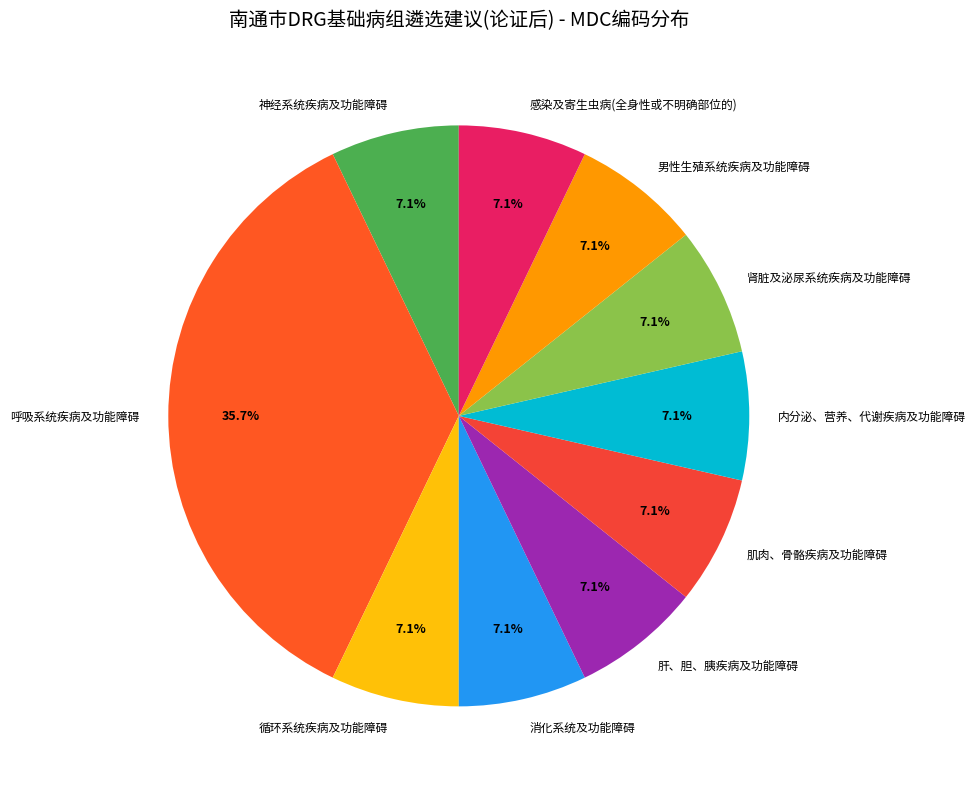

What is the largest slice in the pie chart?

呼吸系统疾病及功能障碍